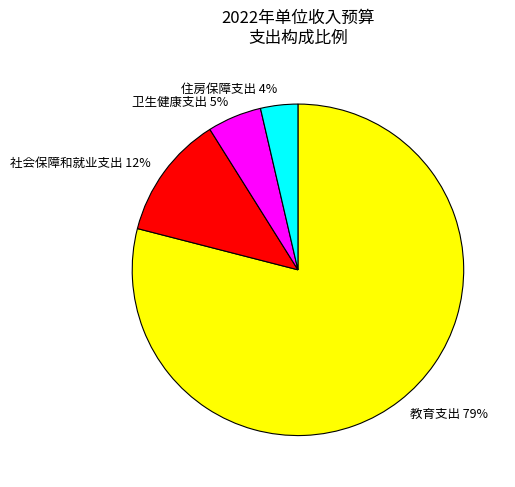

True or false: 社会保障和就业支出 accounts for 12% of the total.

True